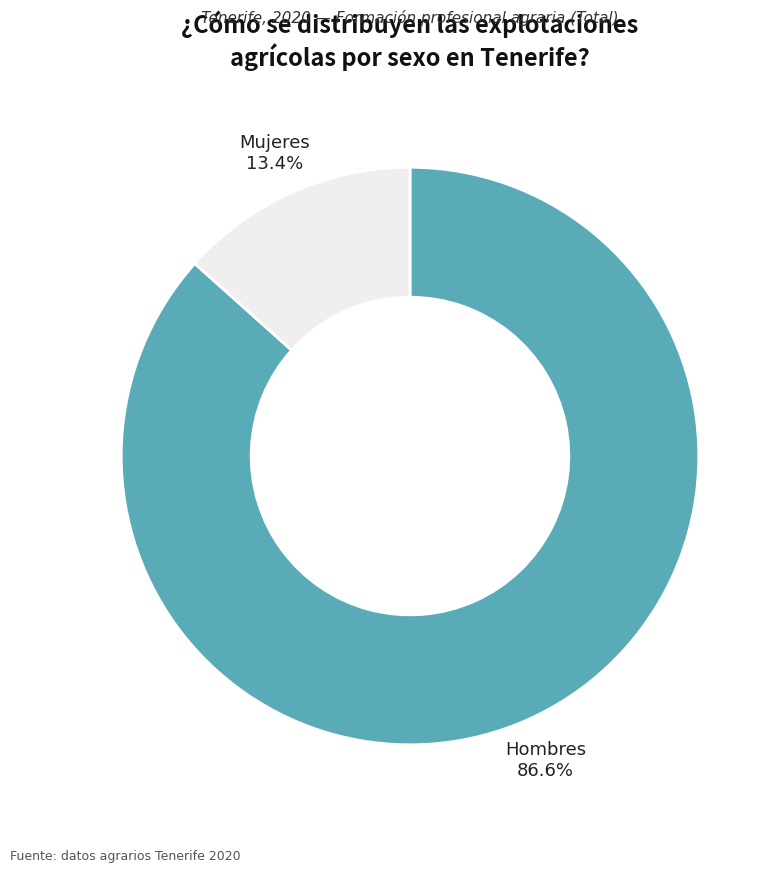

What is the smallest slice in the pie chart?

Mujeres